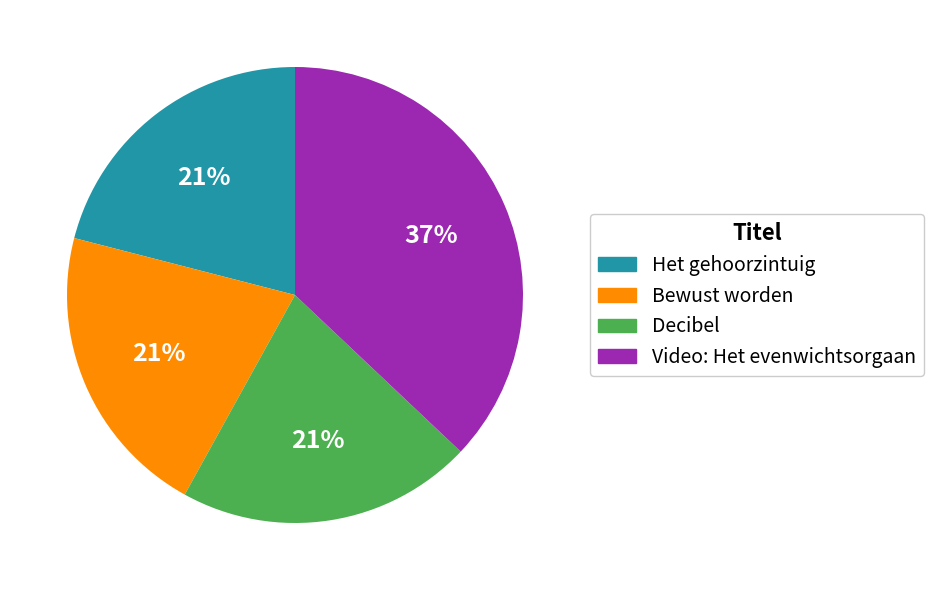

The Decibel slice represents 9% of the pie. True or false?

False